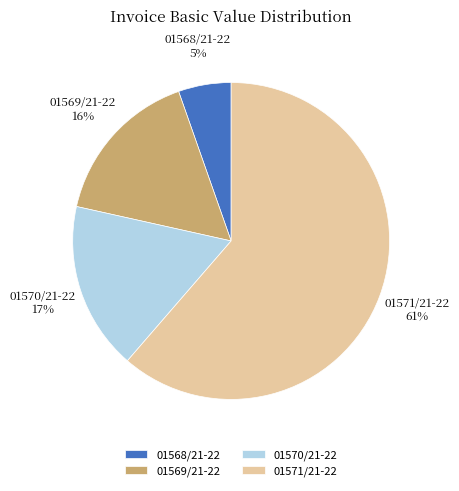

Is there any slice that represents more than half of the pie?

Yes